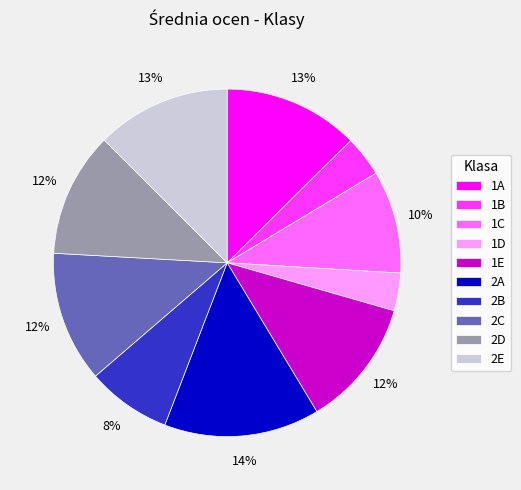

To the nearest percent, what is the average slice percentage?

10%